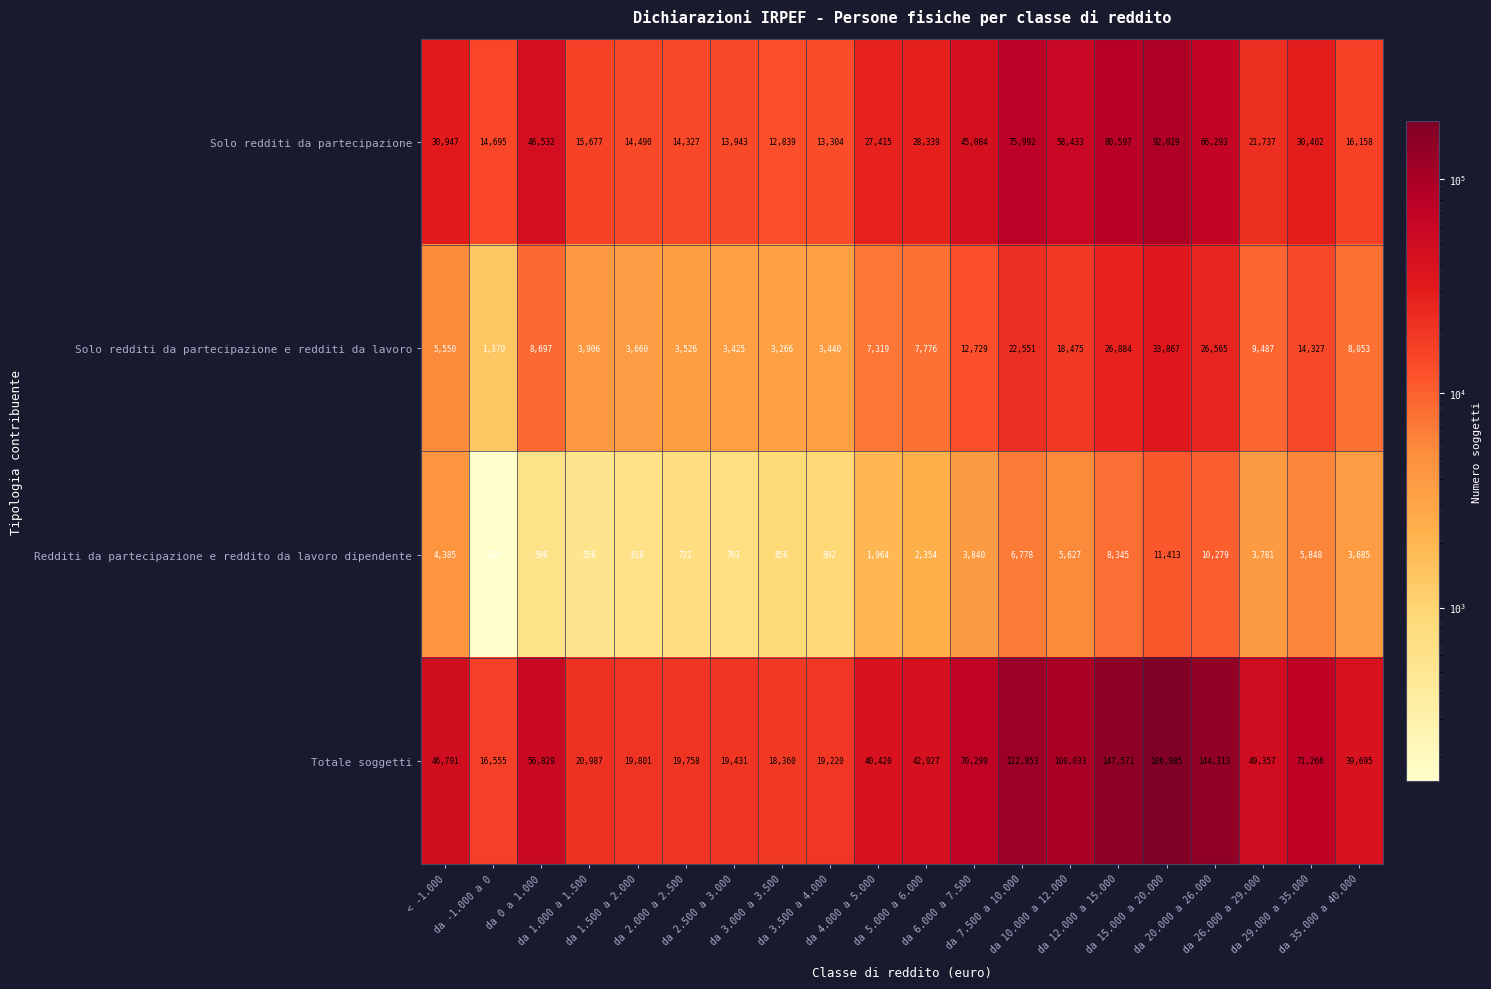

What is the difference between the maximum and minimum values in the Solo redditi da partecipazione series?

79190